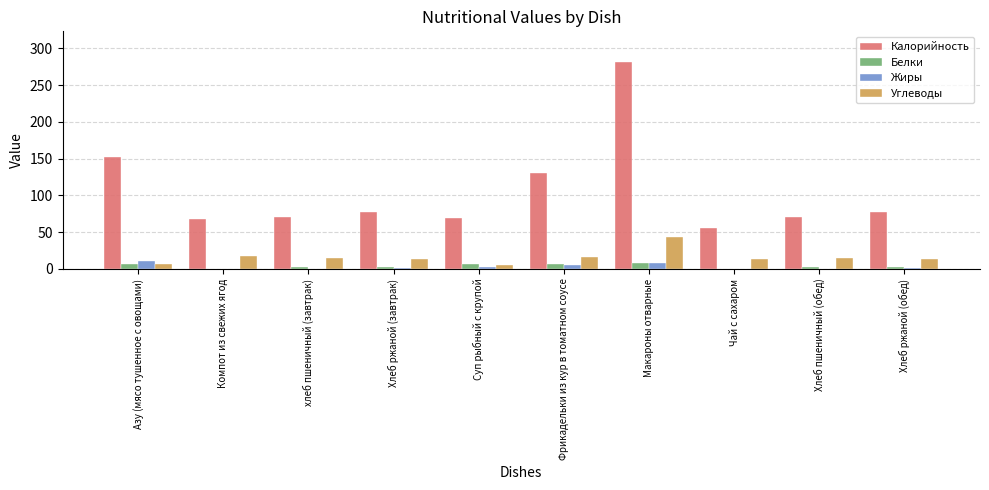

True or false: Углеводы has a value of 17 at Компот из свежих ягод.

True